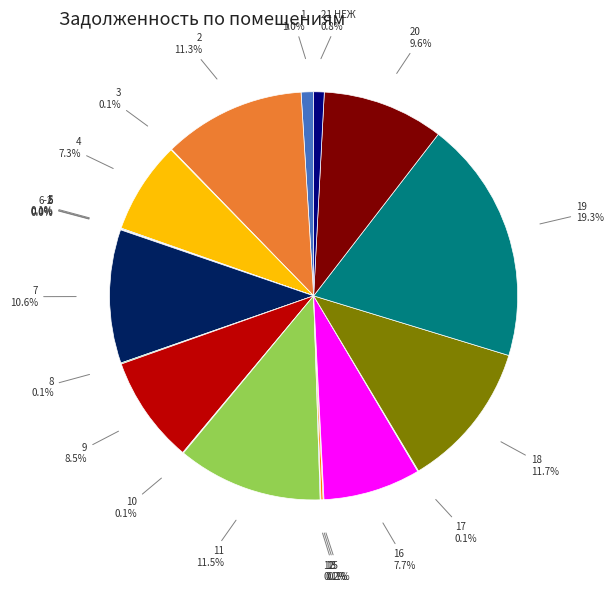

Does any single category account for the majority?

No